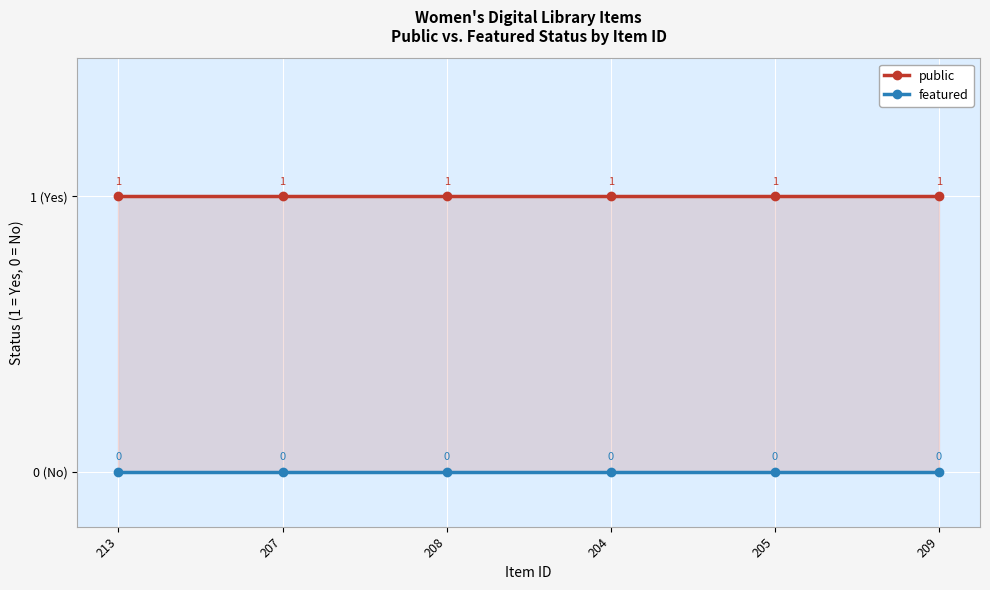

Rank the series by their average value, from highest to lowest.

public, featured